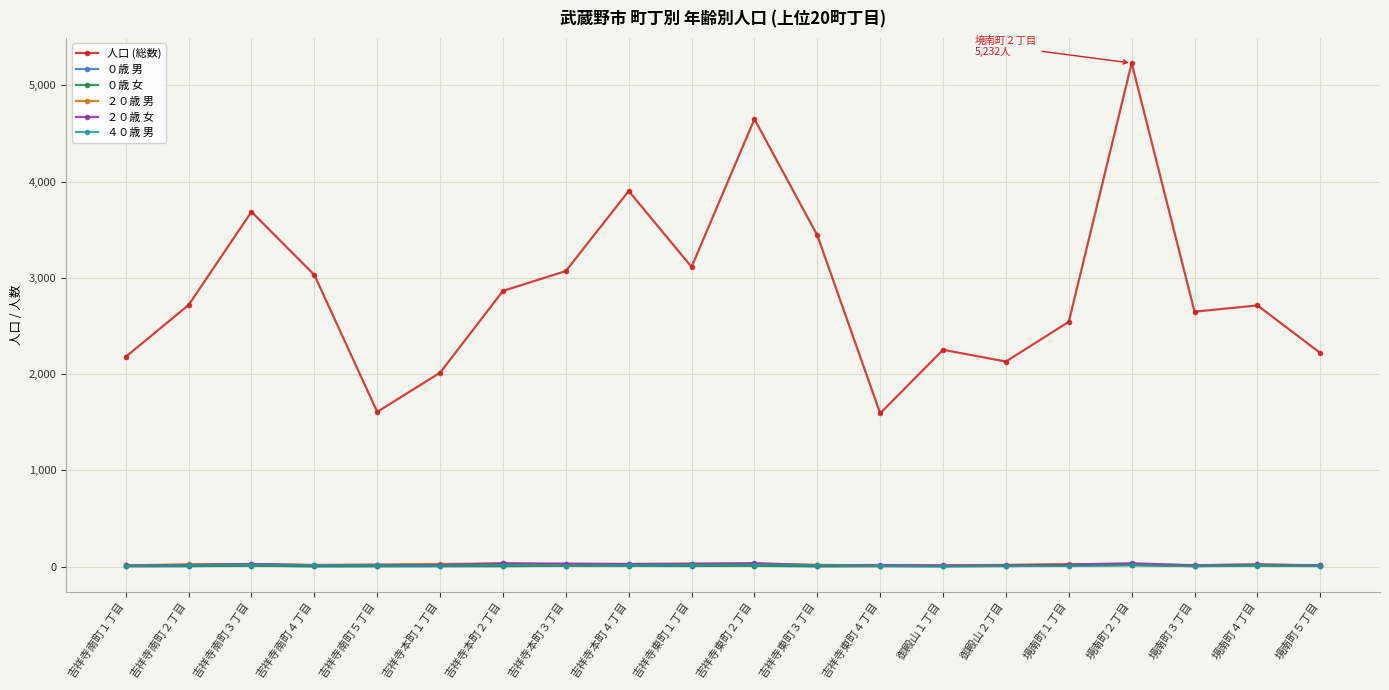

What is the label of the 14th point from the left?

御殿山１丁目